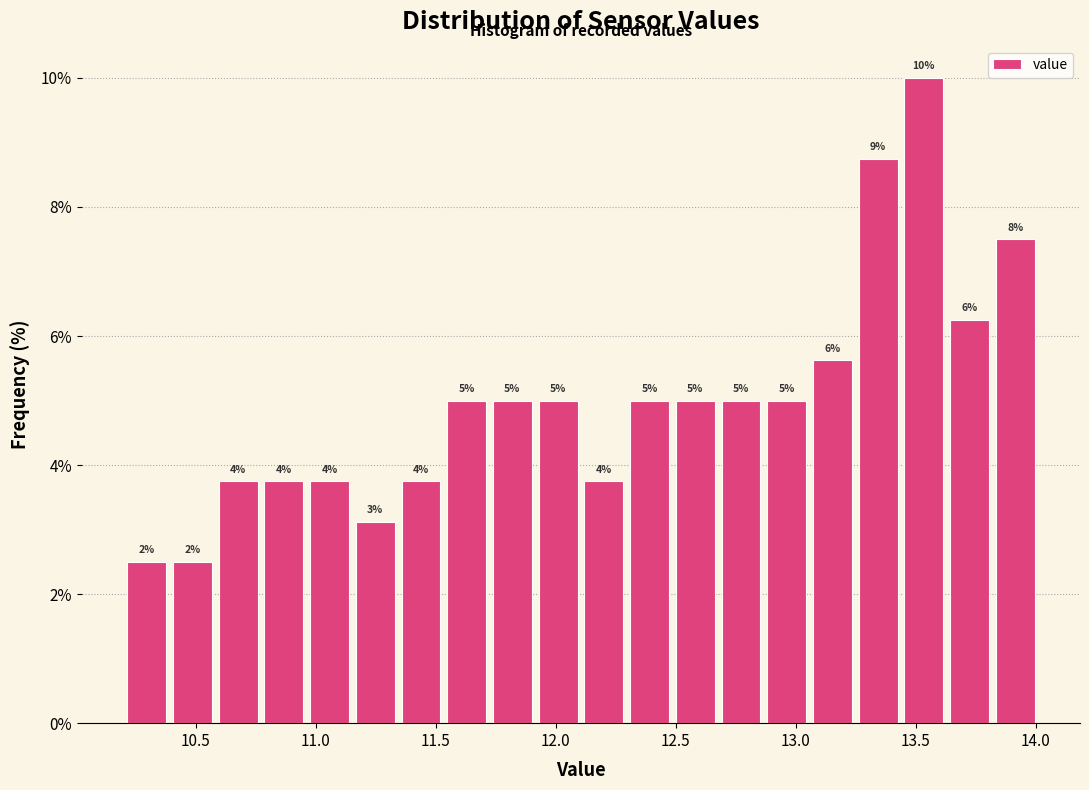

Around what value on the x-axis is the tallest bar? Give the approximate position of its centre, as read against the axis.

13.55